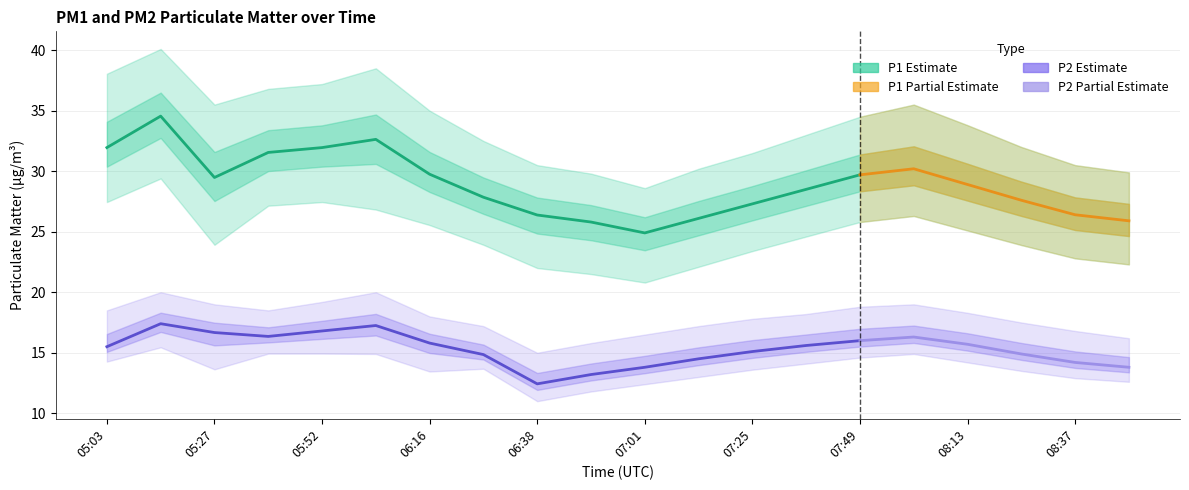

What is the sum of all P2_lower values?

273.8